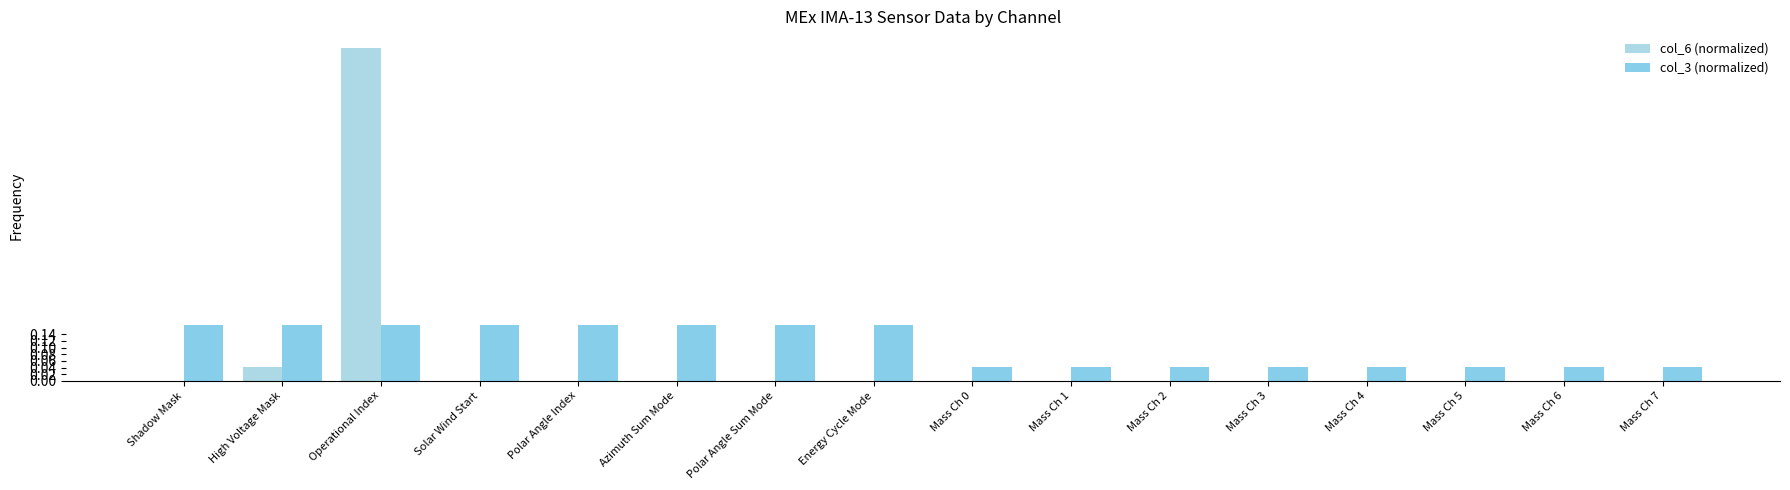

Reading left to right, extract all data points from this chart.

col_6 (normalized): Shadow Mask=0.0	High Voltage Mask=0.0	Operational Index=1.0	Solar Wind Start=0.0	Polar Angle Index=0.0	Azimuth Sum Mode=0.0	Polar Angle Sum Mode=0.0	Energy Cycle Mode=0.0	Mass Ch 0=0.0	Mass Ch 1=0.0	Mass Ch 2=0.0	Mass Ch 3=0.0	Mass Ch 4=0.0	Mass Ch 5=0.0	Mass Ch 6=0.0	Mass Ch 7=0.0
col_3 (normalized): Shadow Mask=0.2	High Voltage Mask=0.2	Operational Index=0.2	Solar Wind Start=0.2	Polar Angle Index=0.2	Azimuth Sum Mode=0.2	Polar Angle Sum Mode=0.2	Energy Cycle Mode=0.2	Mass Ch 0=0.0	Mass Ch 1=0.0	Mass Ch 2=0.0	Mass Ch 3=0.0	Mass Ch 4=0.0	Mass Ch 5=0.0	Mass Ch 6=0.0	Mass Ch 7=0.0